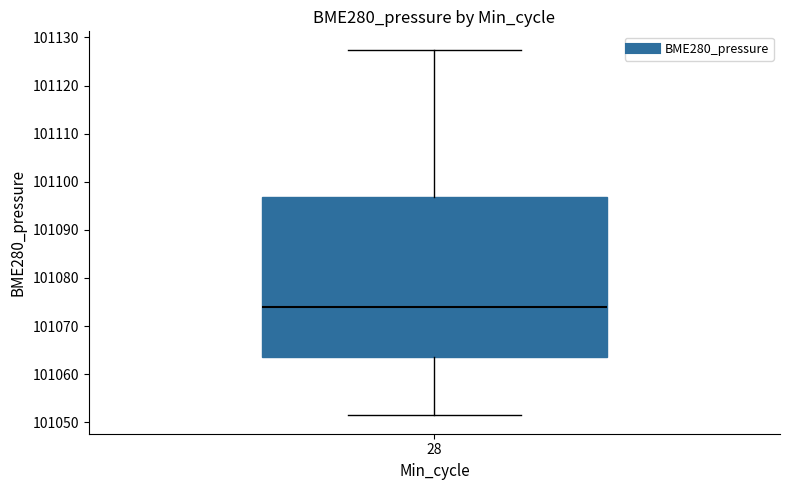

Read this box plot against the y-axis: the position of the median line, the range covered by the box, and the ends of both whiskers. The values are not printed on the chart, so give them approximately, as read against the axis.

median 101074, box 101063 to 101097, whiskers 101051 to 101127